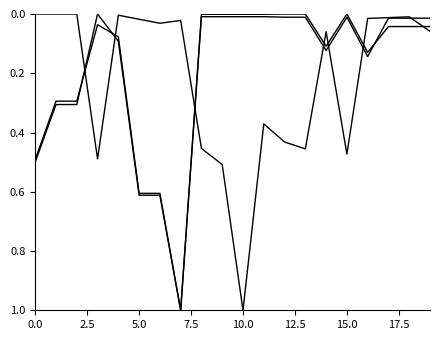

Does the chart have visible grid lines?

No